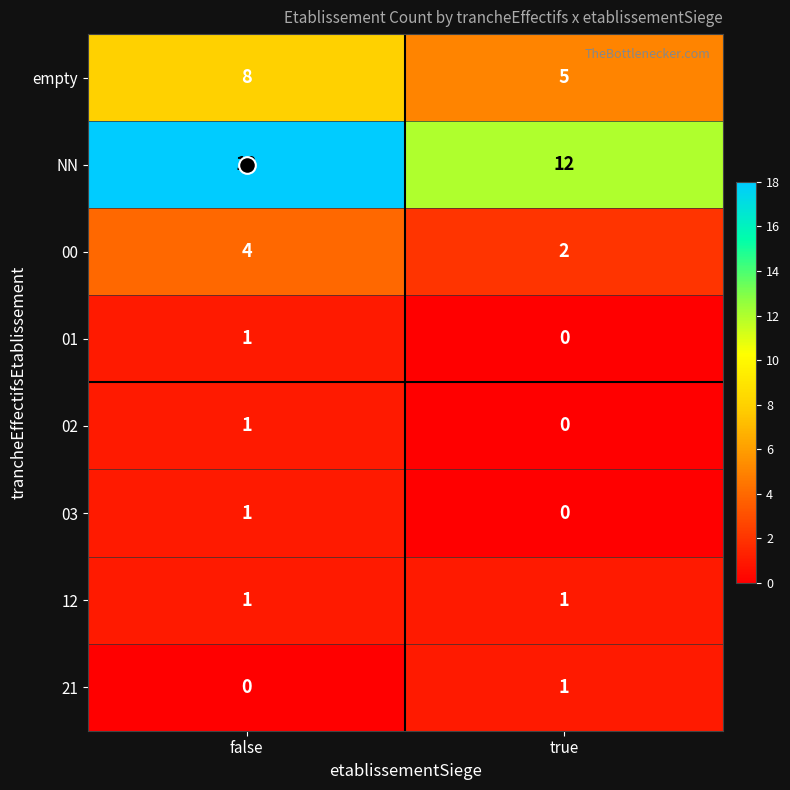

How many values in the 21 series are below 1?

1